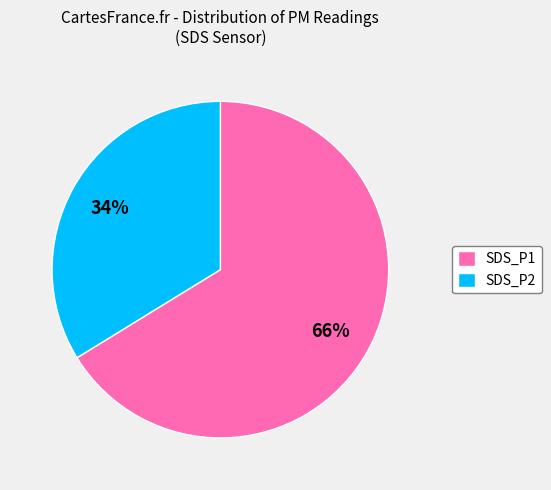

To the nearest percent, what is the average slice percentage?

50%